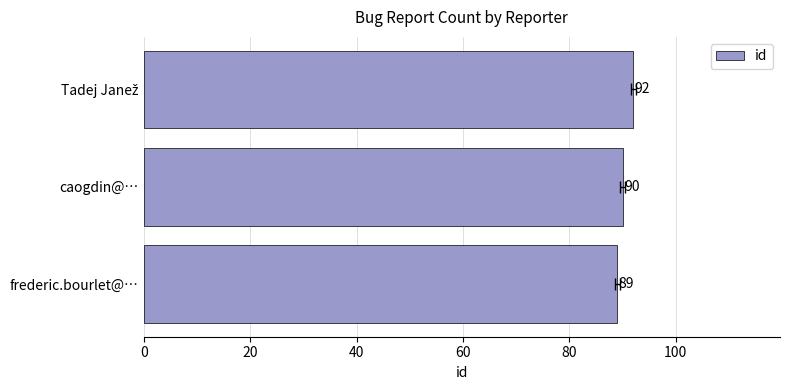

Read the value at frederic.bourlet@….

89